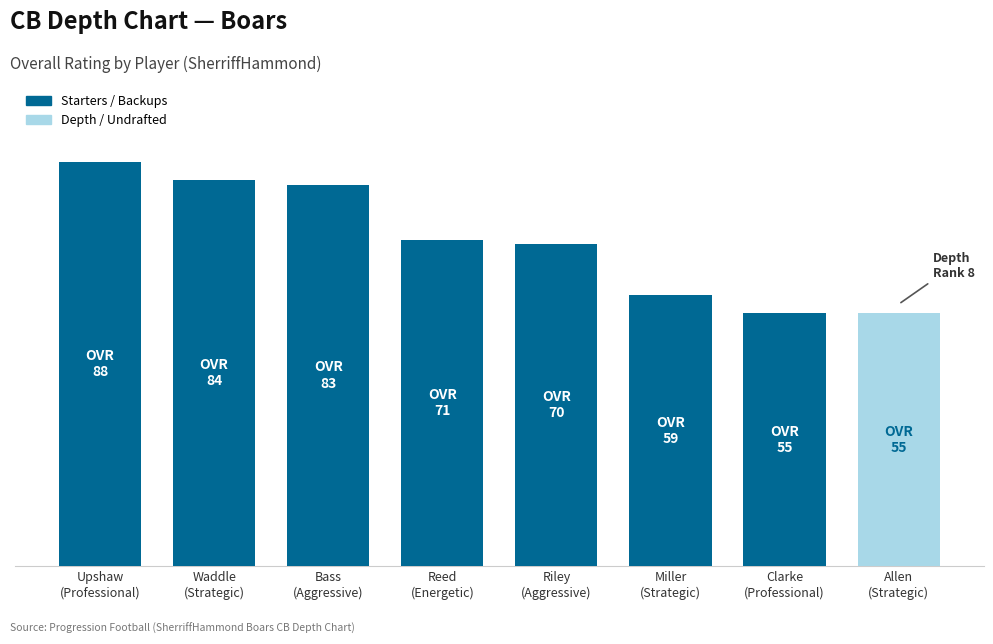

Does the chart contain stacked bars?

No